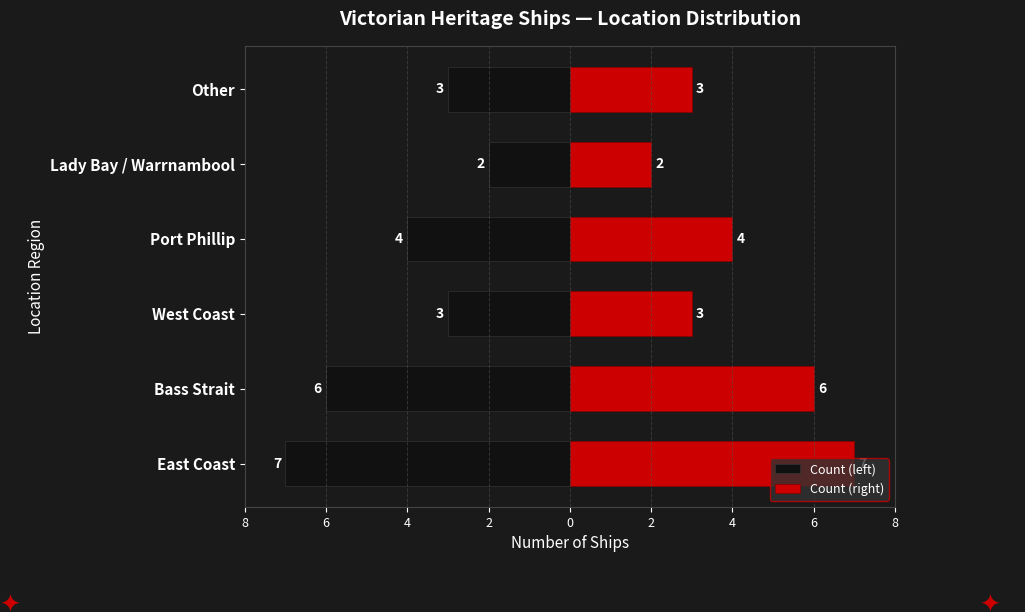

What is the difference between the maximum and minimum values in the Count (right) series?

5